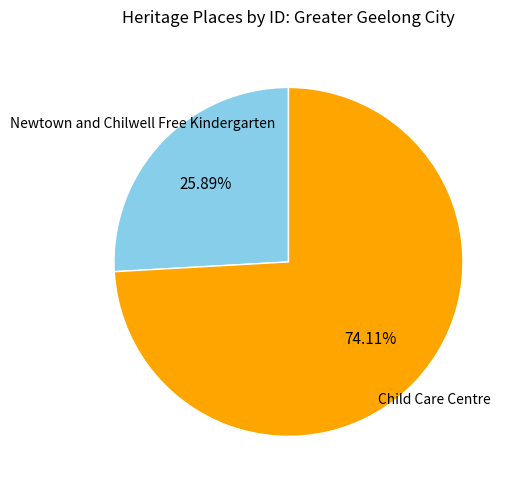

To the nearest percent, what is the difference between the largest and smallest slice percentages?

48%